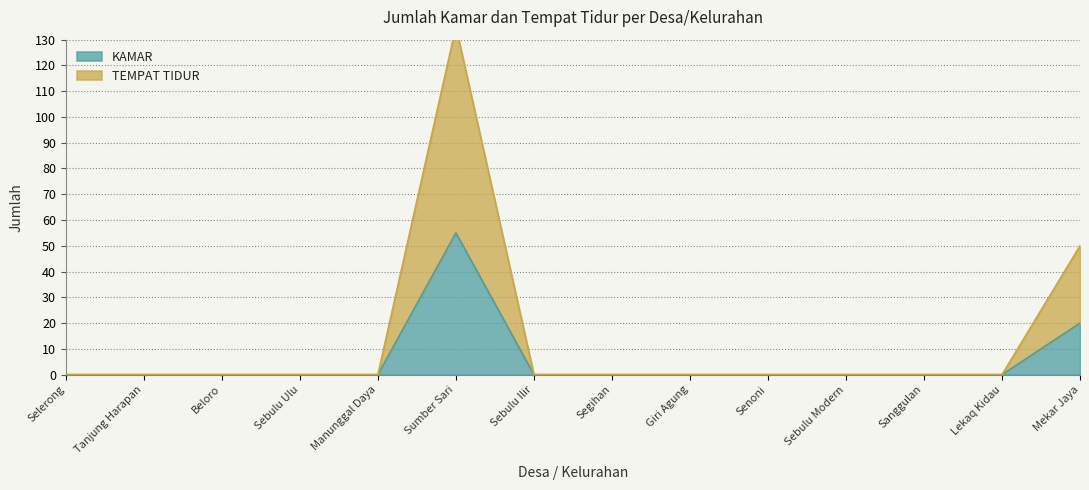

What is the label of the 8th point from the right?

Sebulu Ilir